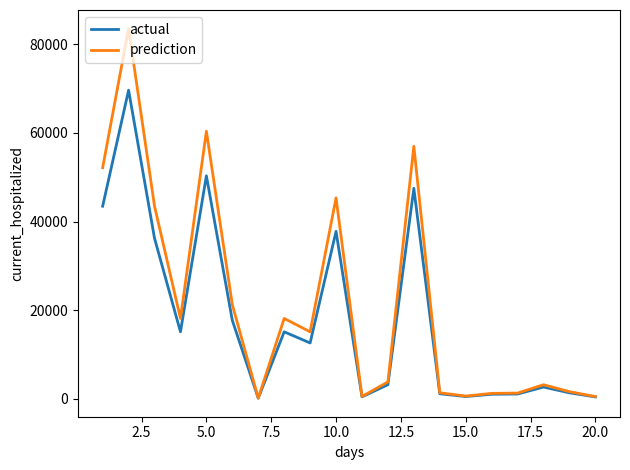

How many lines are shown in the chart?

2